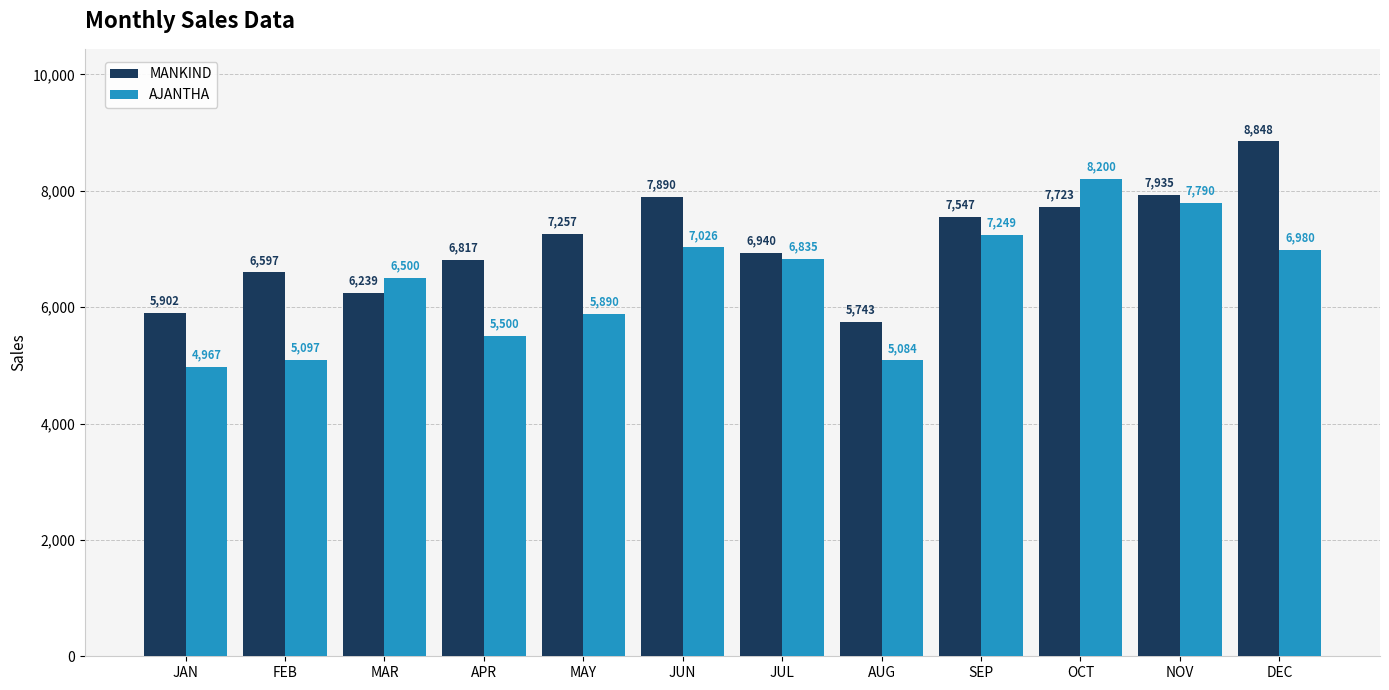

The AJANTHA series shows 6835 at JUL. True or false?

True